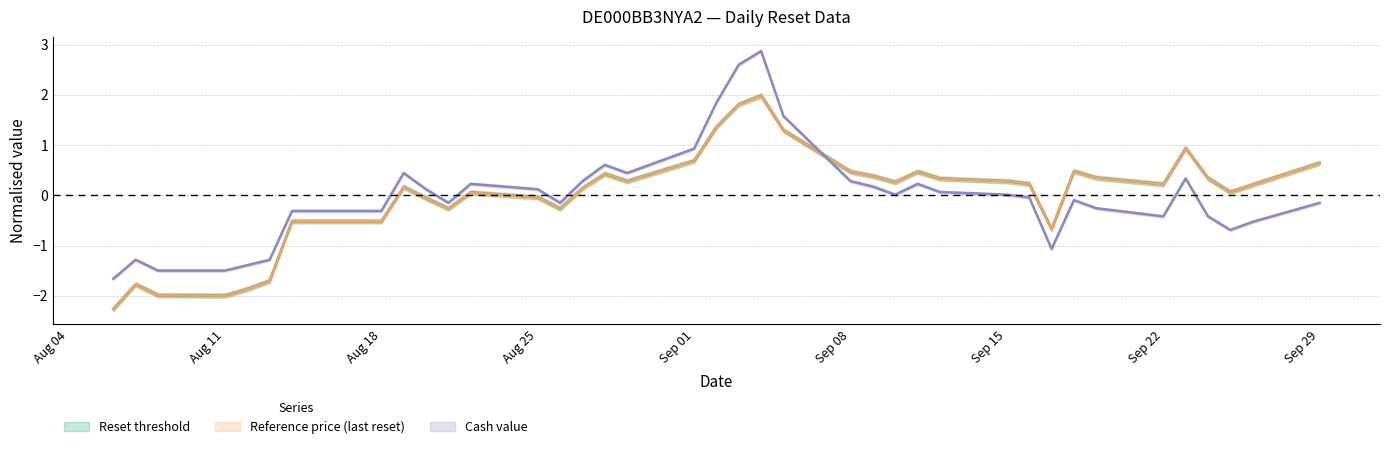

How many categories are shown in the chart?

38